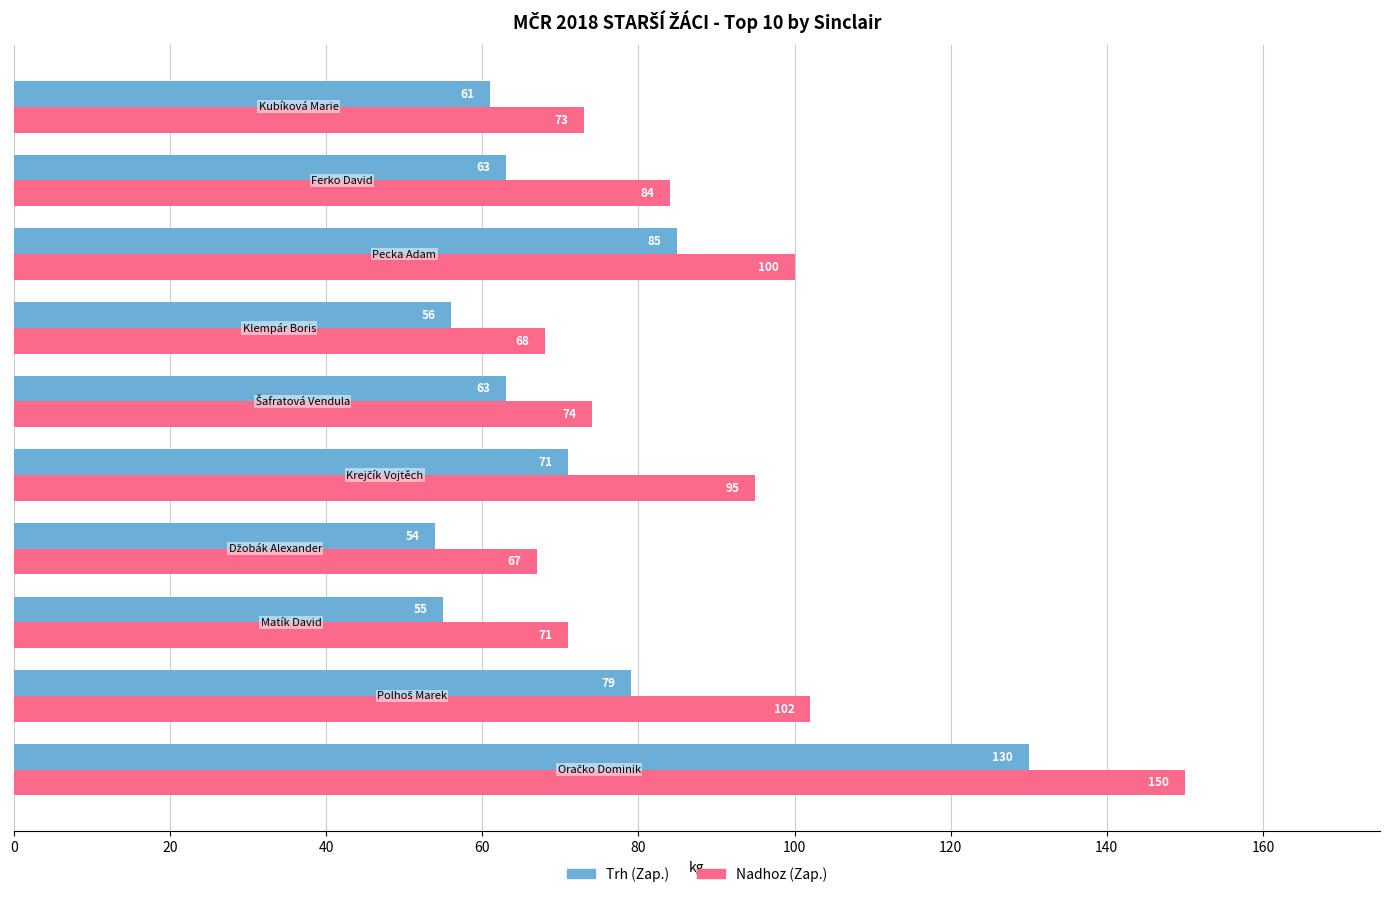

What is the difference between the maximum and minimum values in the Trh (Zap.) series?

76